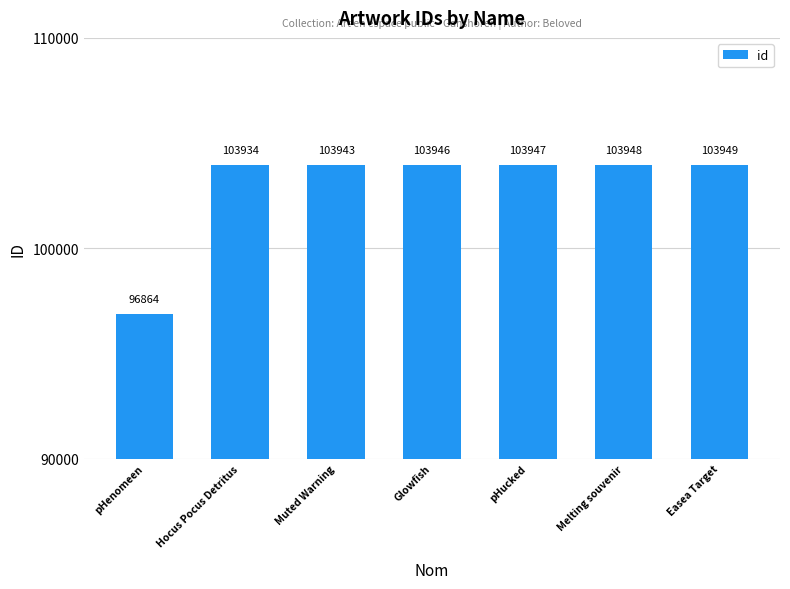

Rank the categories by value from highest to lowest.

Easea Target, Melting souvenir, pHucked, Glowfish, Muted Warning, Hocus Pocus Detritus, pHenomeen